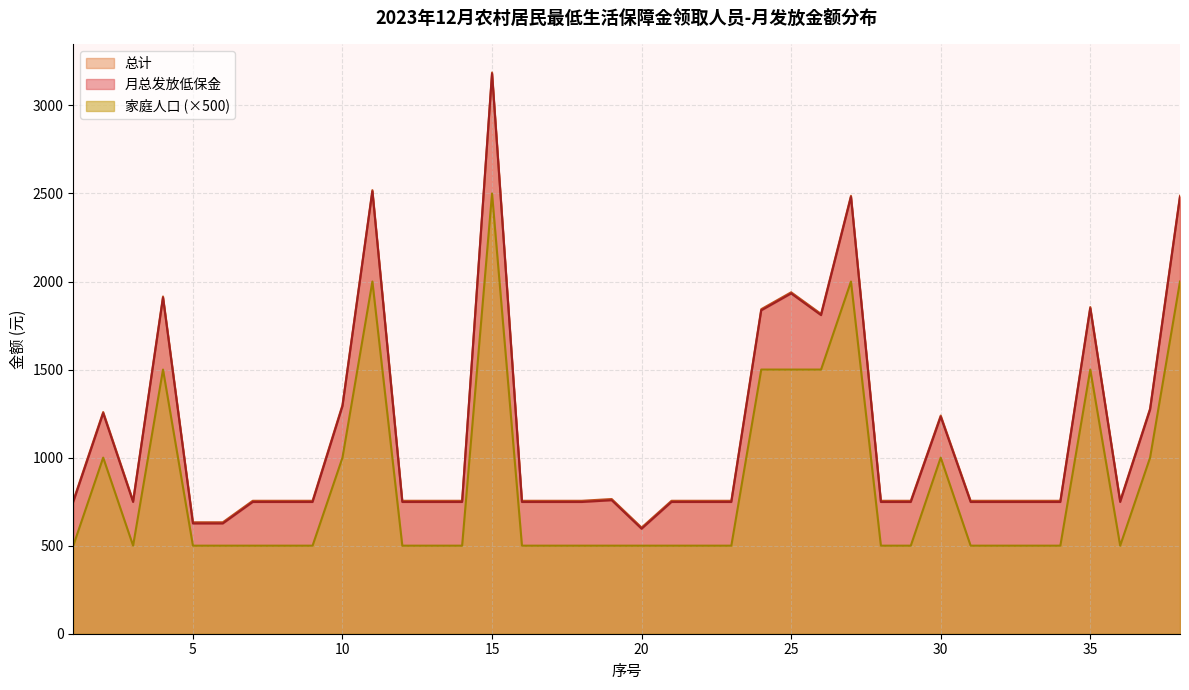

True or false: 家庭人口 has a value of 144.4 at 7.

False